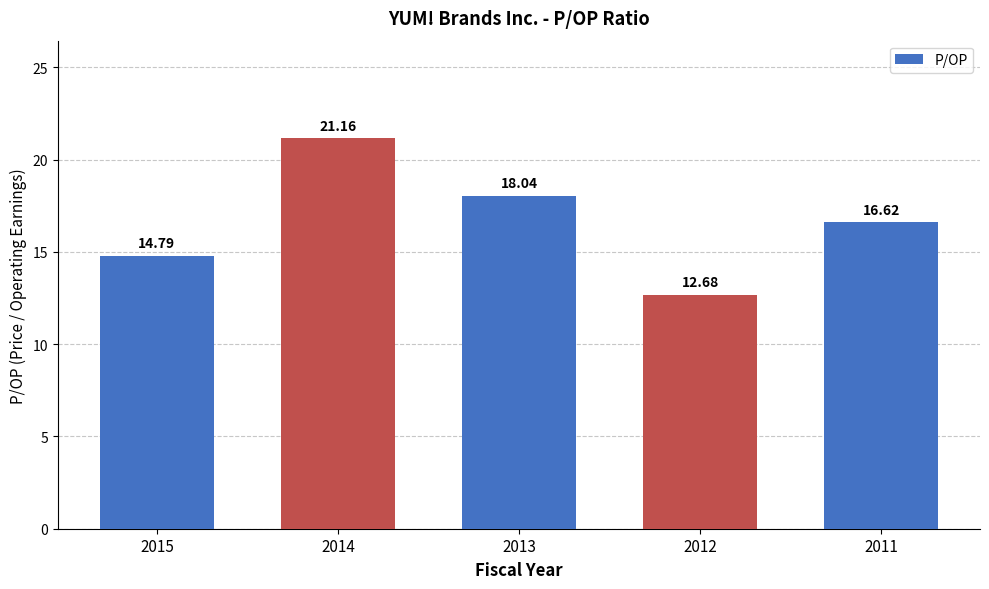

What is the difference between the second highest and minimum values?

5.4